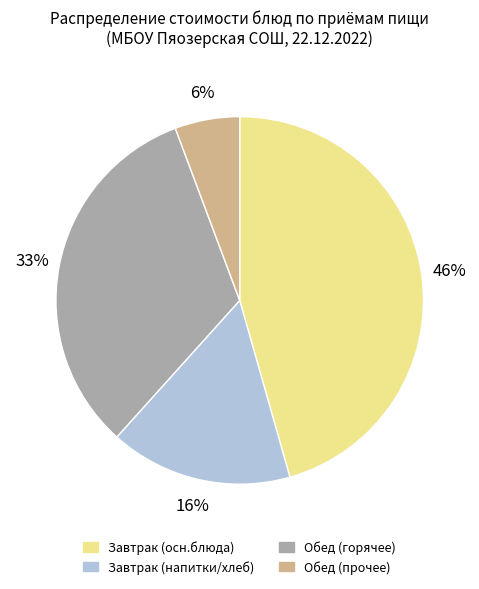

Which slice is the largest?

Завтрак (осн.блюда)